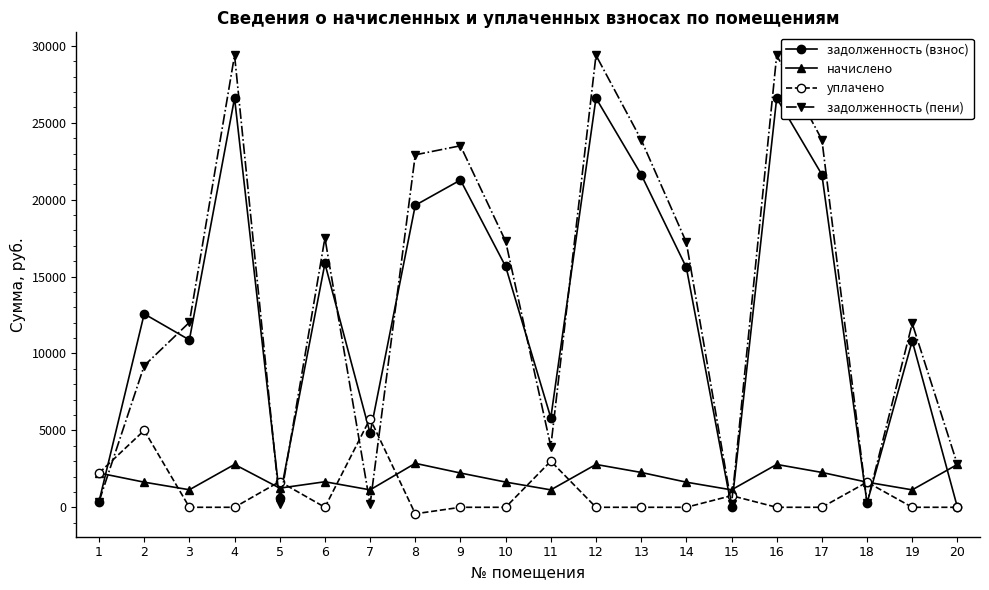

What is the total value across all series at 12?

58781.2